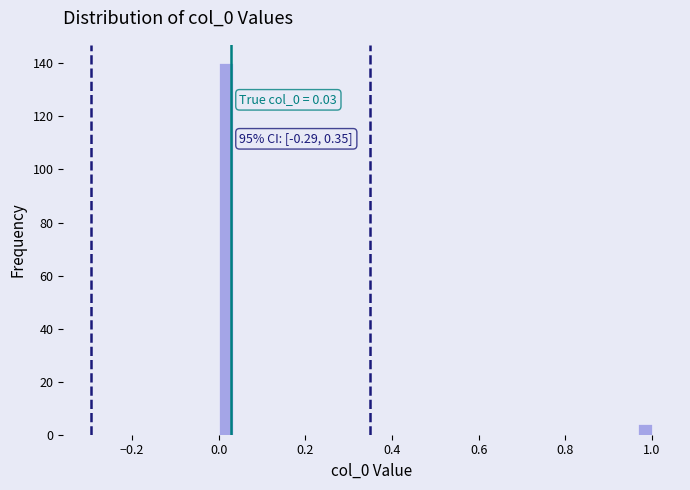

Read against the x-axis, roughly where is the centre of the tallest bar?

0.02